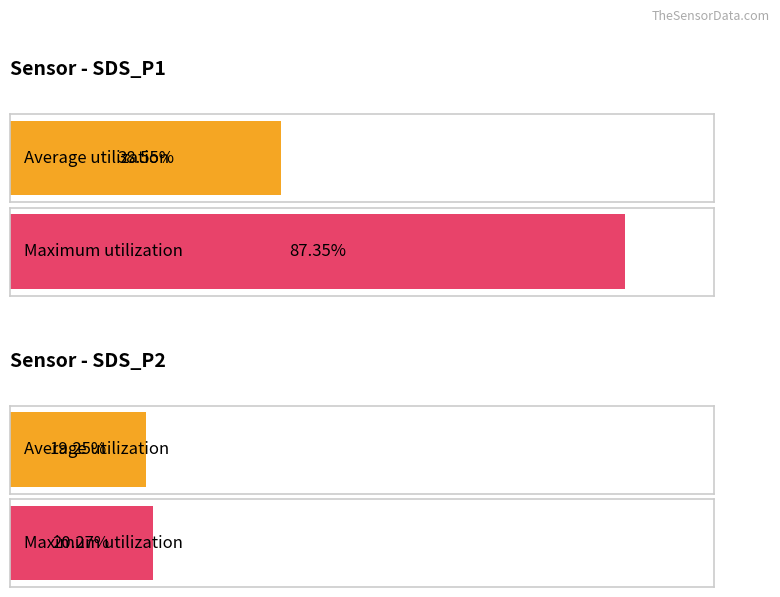

What are all the series names shown in the legend?

Average utilization, Maximum utilization